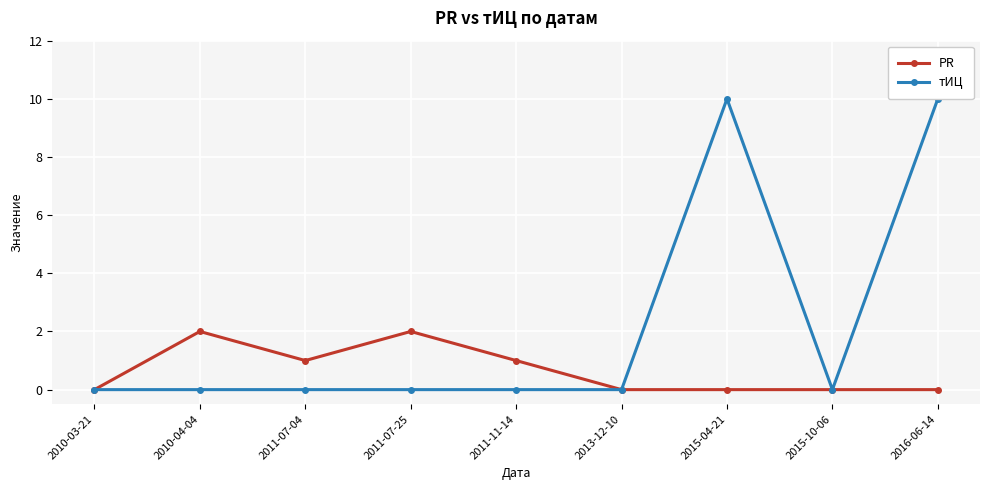

Rank the series by their average value, from lowest to highest.

PR, тИЦ